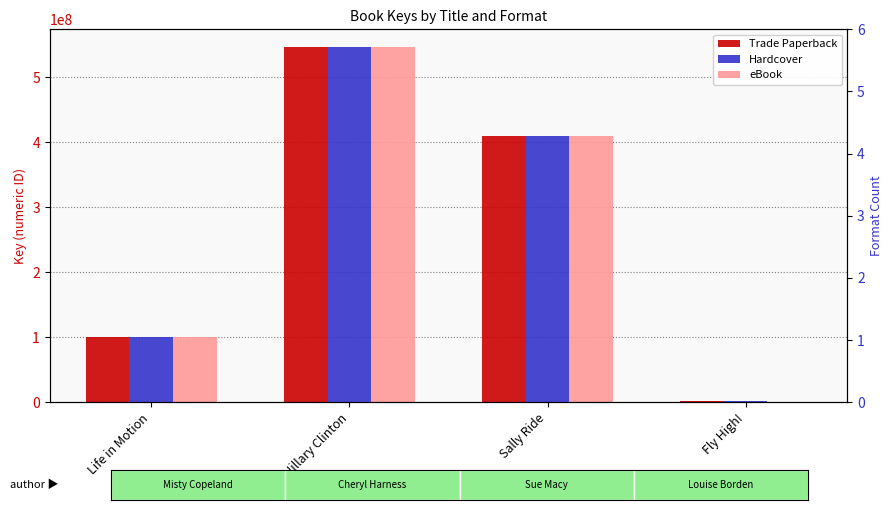

Which series has the largest total across all categories?

Trade Paperback